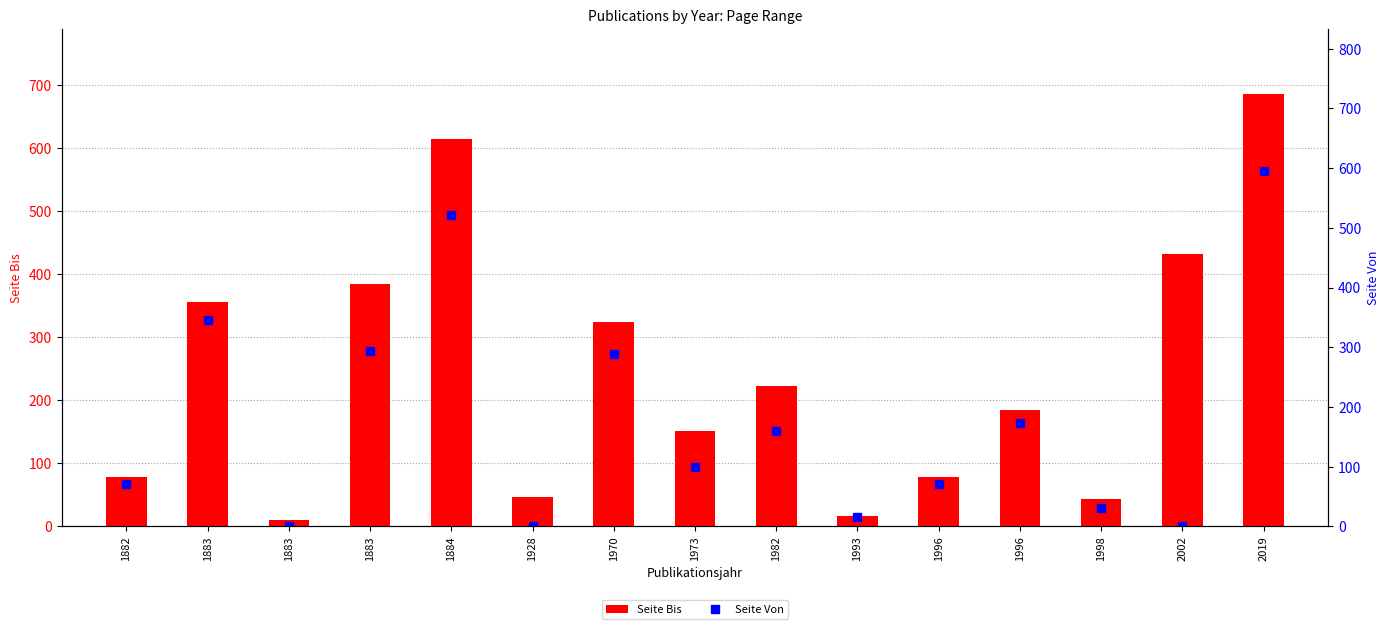

Is the value of Seite Bis at 1884 greater than the value of Seite Von at 1993?

Yes